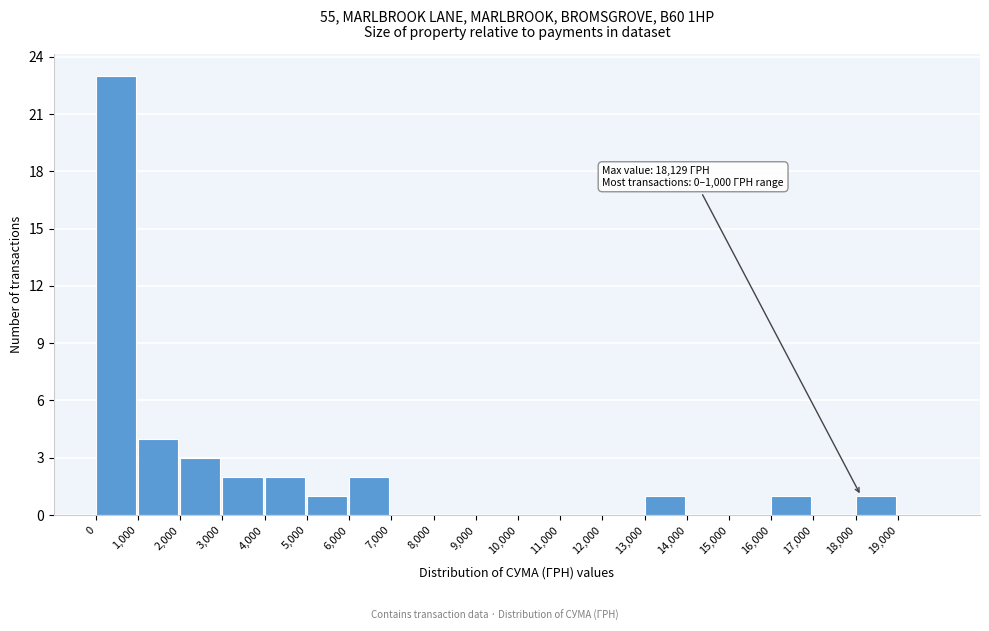

Which range on the x-axis has the tallest bar?

0 to 1000